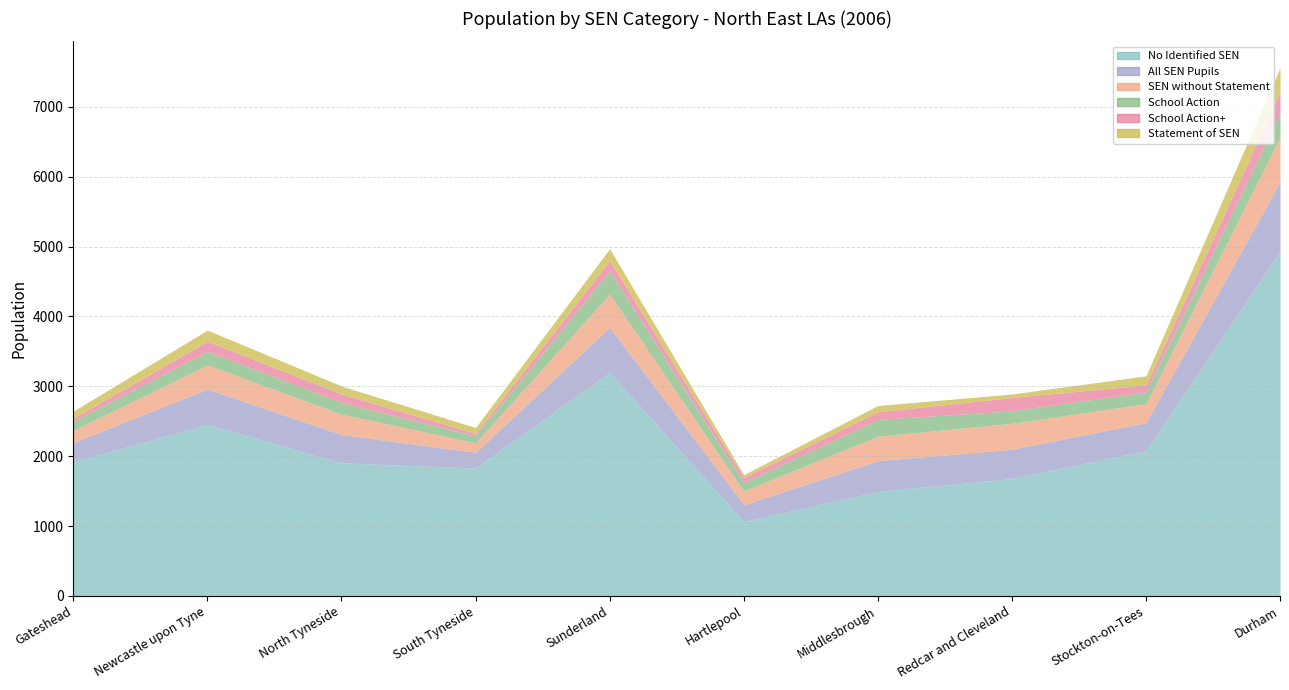

What is the difference between the SEN without Statement values at Gateshead and Stockton-on-Tees?

95